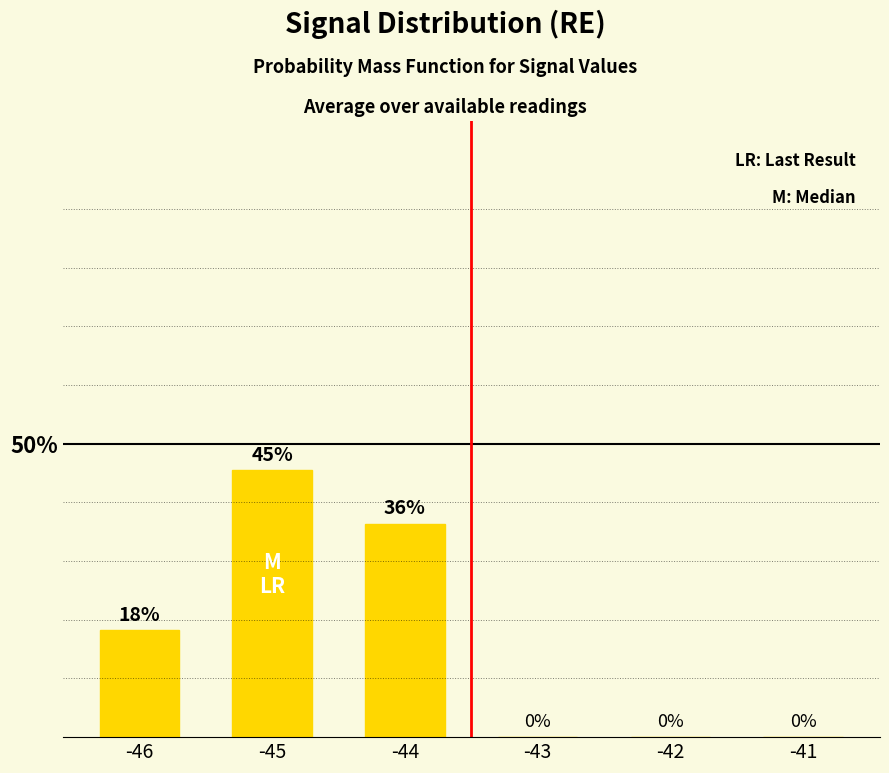

How many distinct data groups are displayed?

1